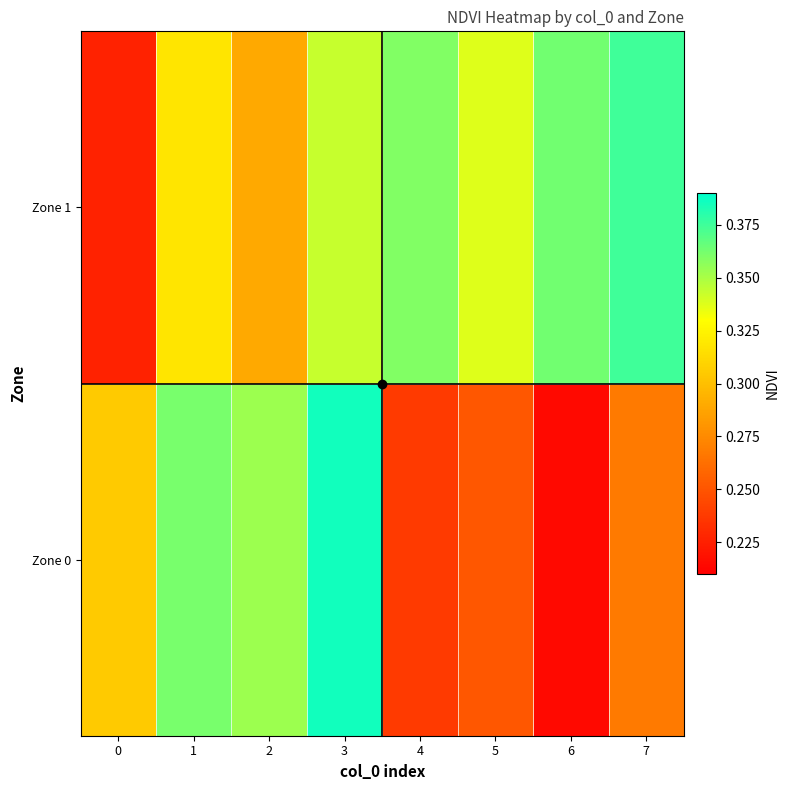

List the series in order of their overall mean, lowest first.

Zone 0, Zone 1